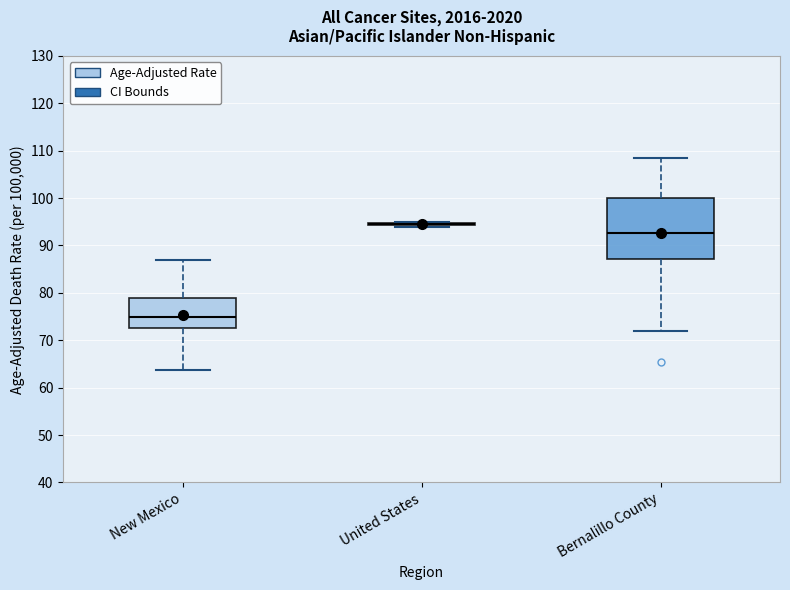

Reading left to right, transcribe this box plot: for each box, give where its median line is, the range the box spans, and where its two whiskers end, as read against the y-axis. The values are not printed on the chart, so give them approximately, as read against the axis.

New Mexico: median 75, box 73 to 79, whiskers 64 to 87
United States: box collapsed to a line at 94, whiskers 94 to 95
Bernalillo County: median 93, box 87 to 100, whiskers 72 to 109